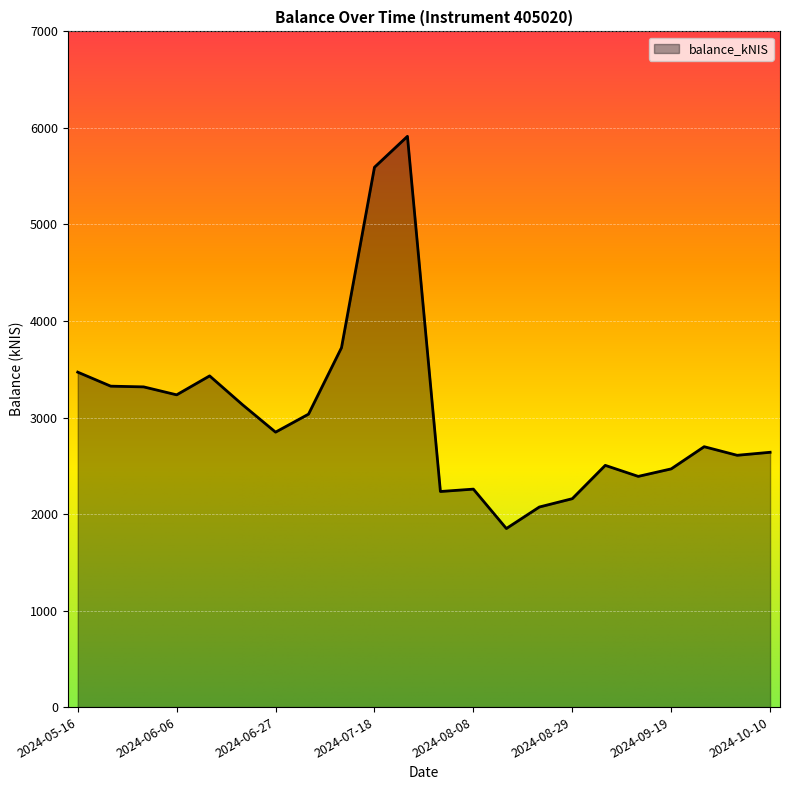

What is the minimum value shown in the chart?

1849.9